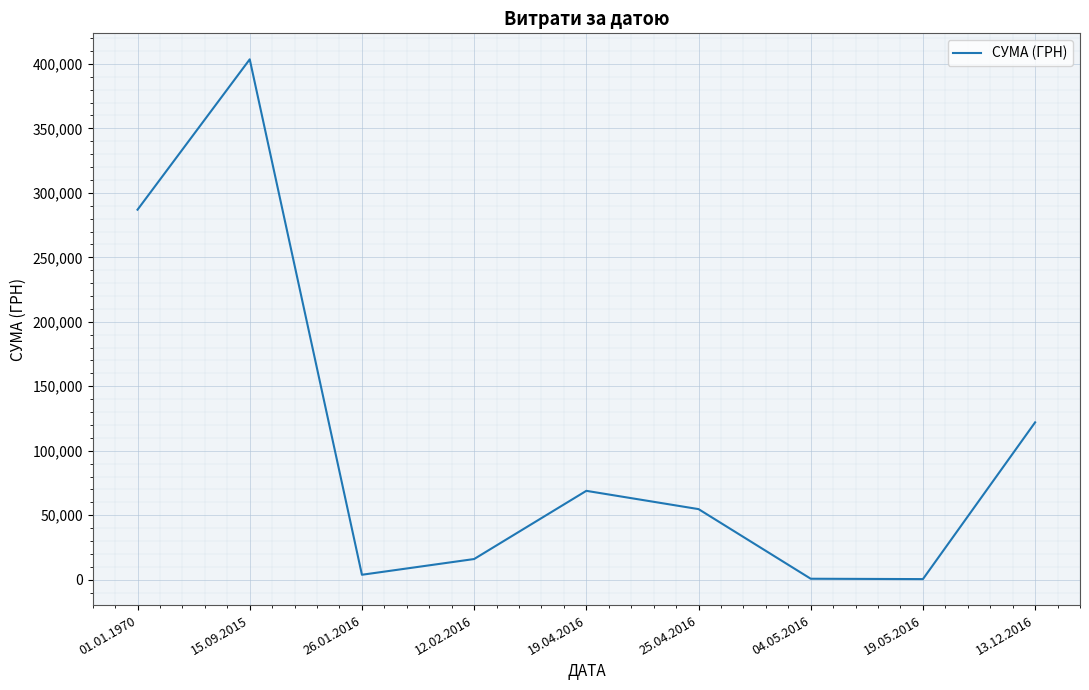

What is the change in value from 01.01.1970 to 13.12.2016?

-164865.2